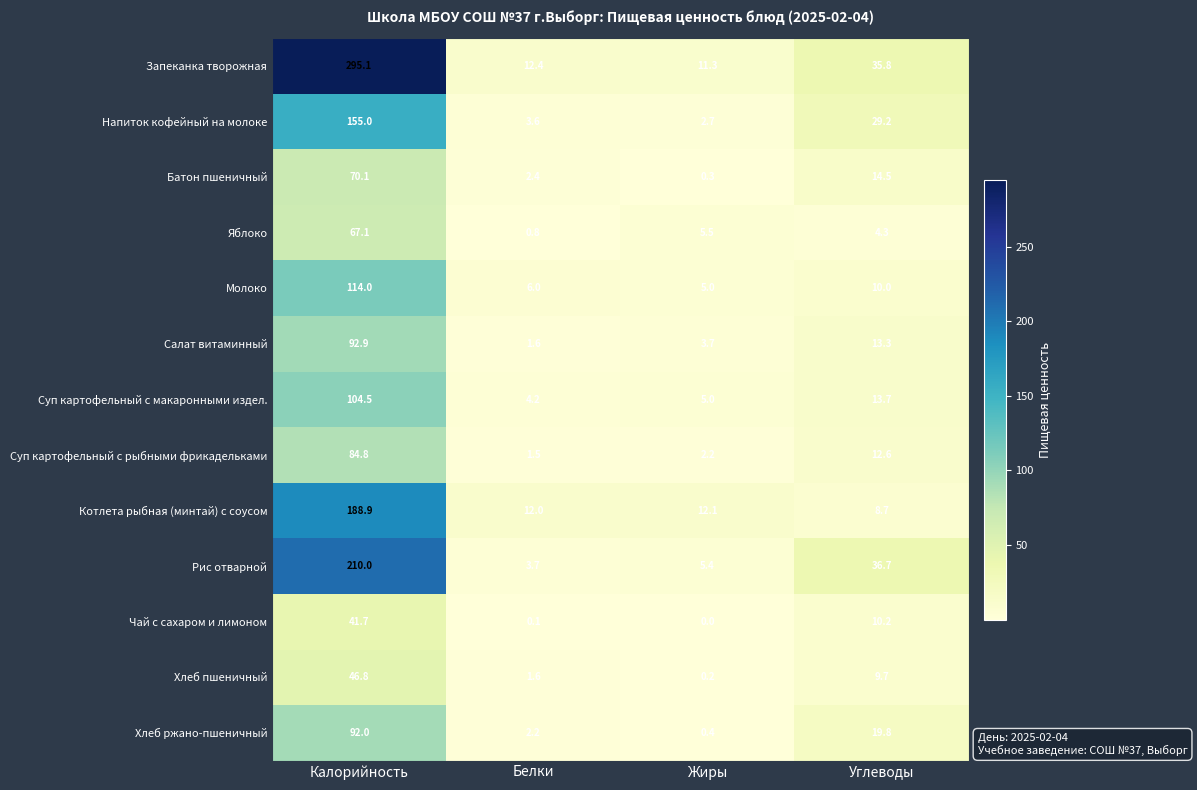

At which label is Молоко closest to 59?

Углеводы